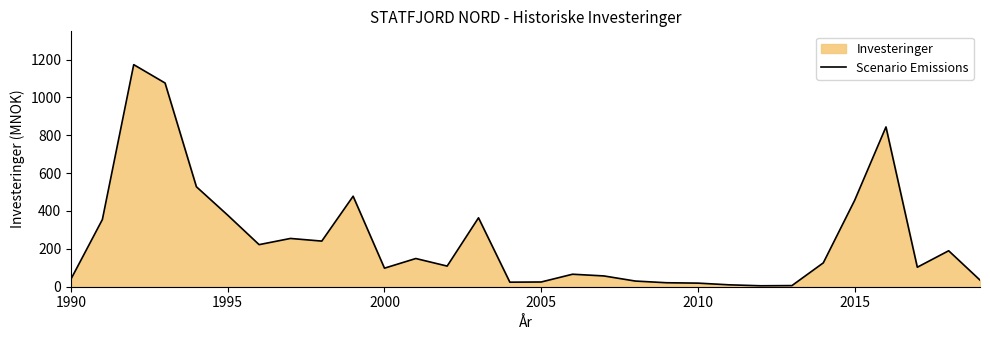

What is the sum of all values?

7484.0